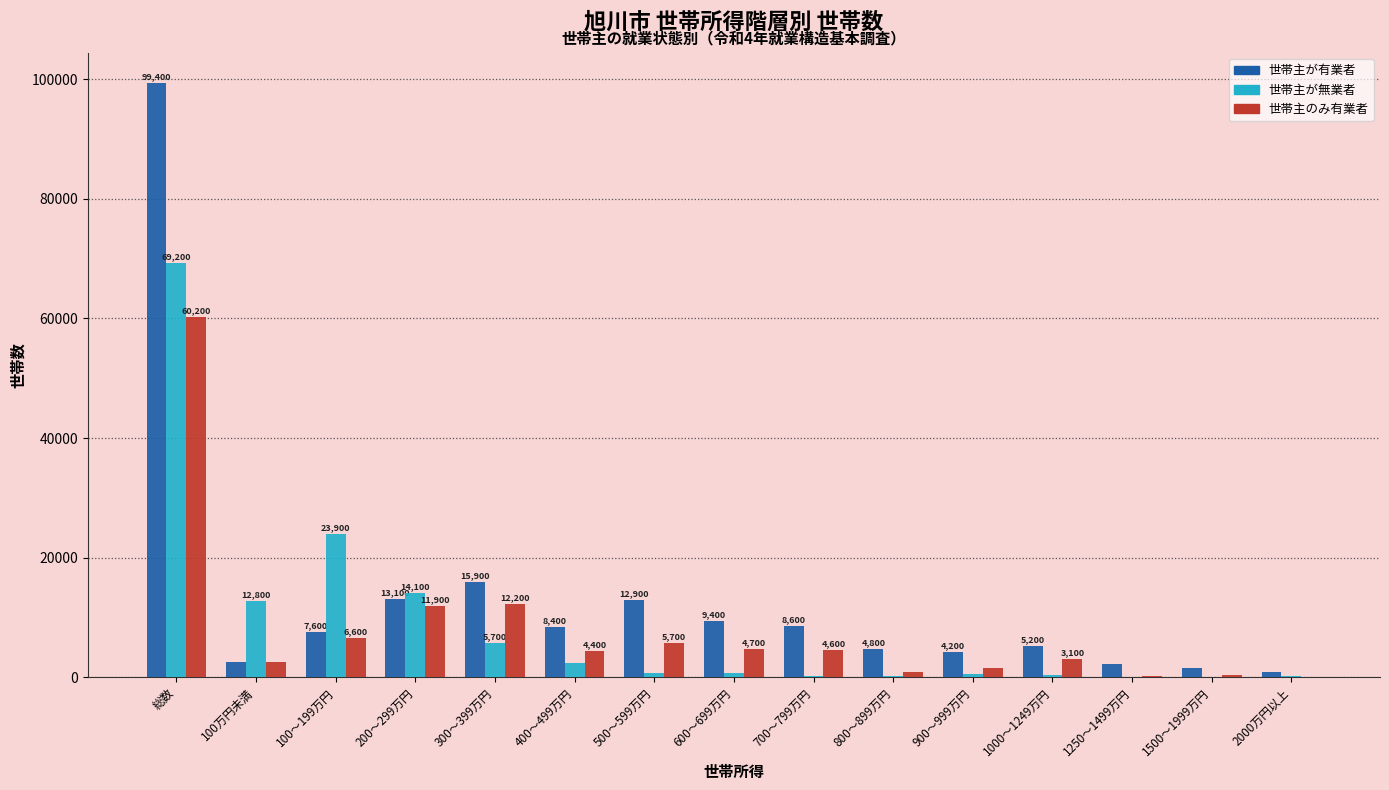

What is the maximum value for 世帯主が無業者?

69200